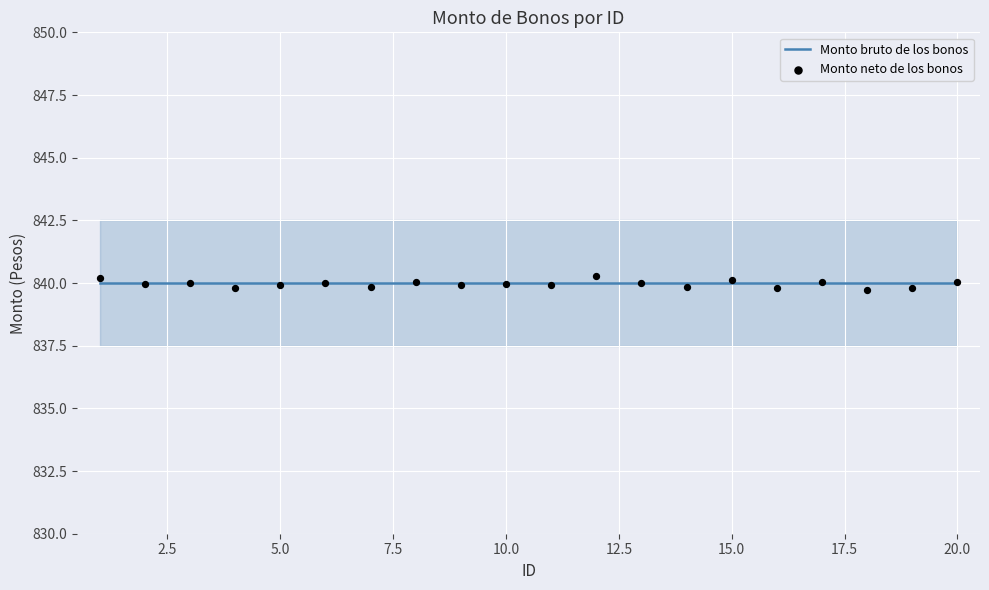

Which series contains the lowest Y value?

Monto neto de los bonos